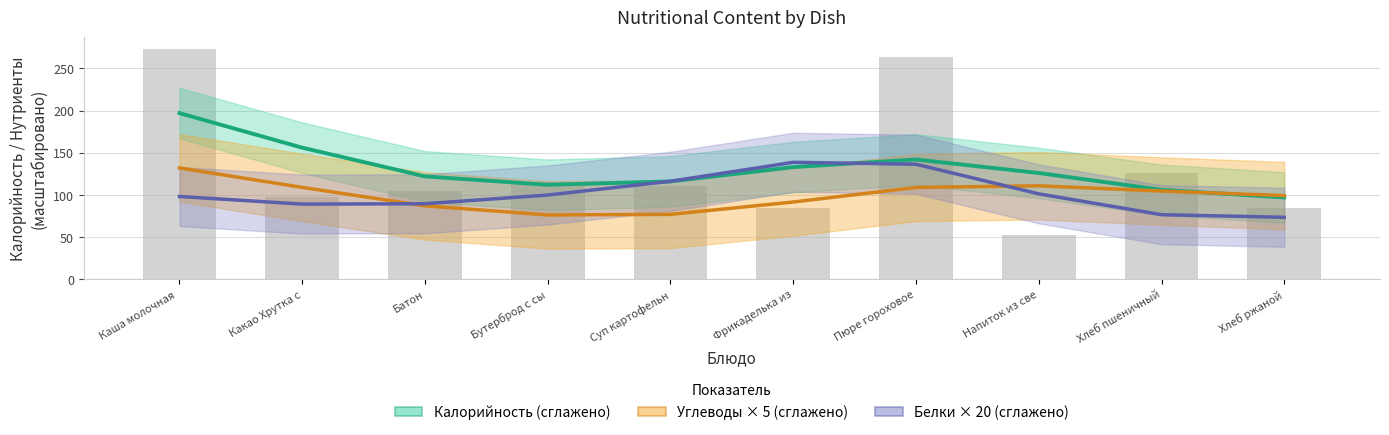

Is it true that Калорийность (сглажено) equals 116.0 at Суп картофельн?

True